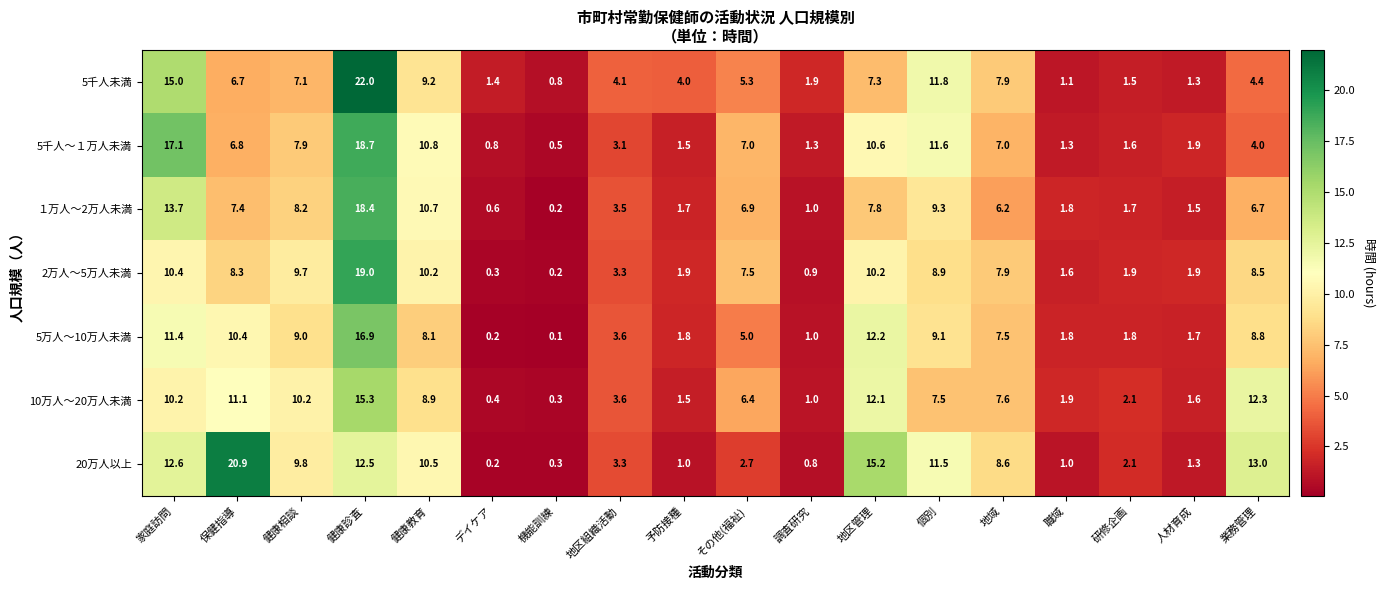

What is the maximum value shown in the chart?

22.0